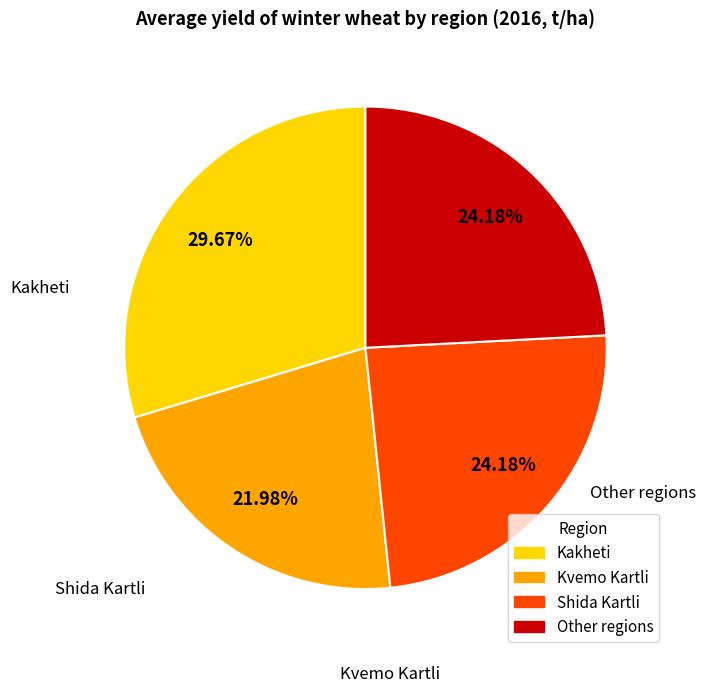

To the nearest percent, what is the difference between the Kvemo Kartli and Shida Kartli slice percentages?

2%